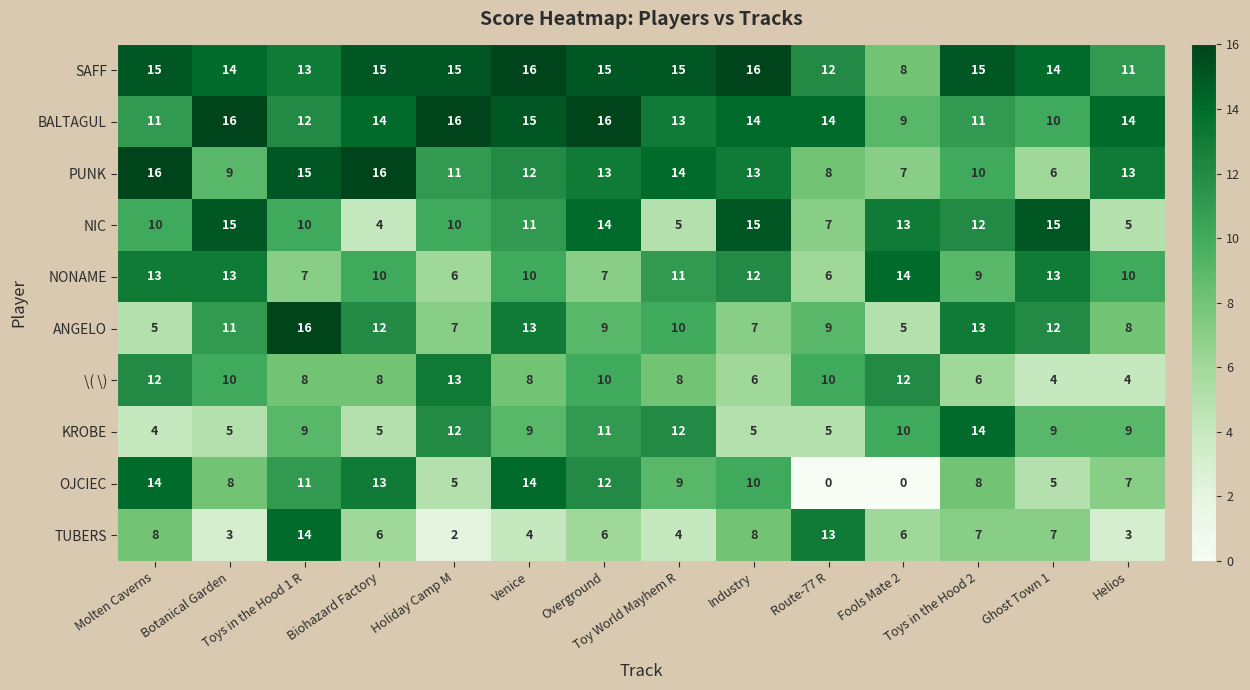

What is the difference between the second highest and minimum values in the TUBERS series?

11